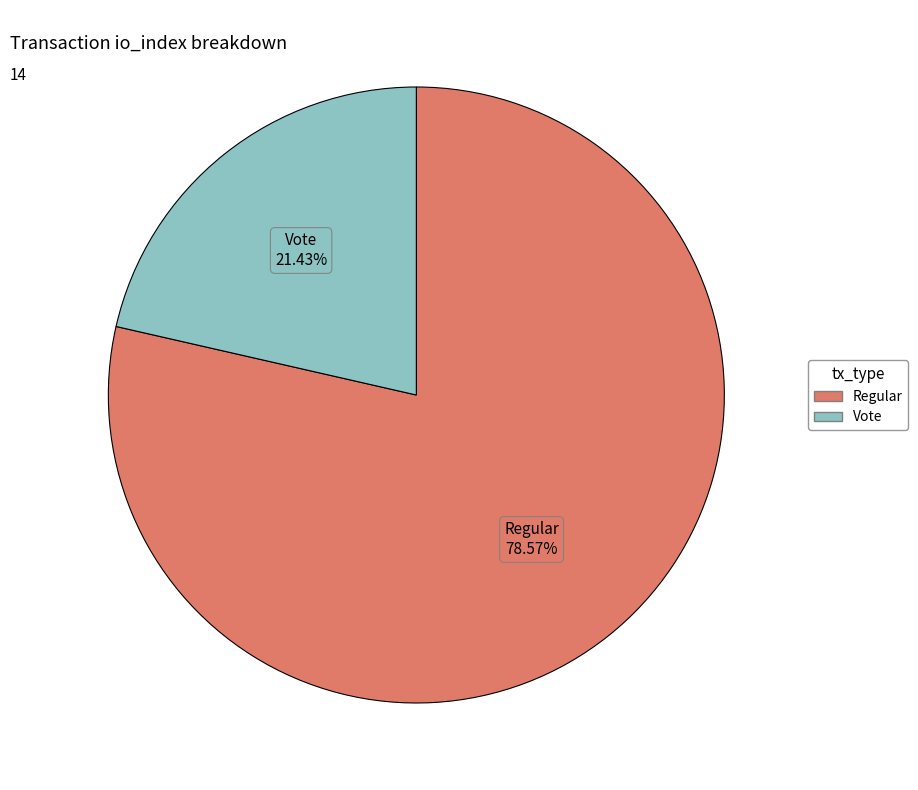

Does any single category account for the majority?

Yes